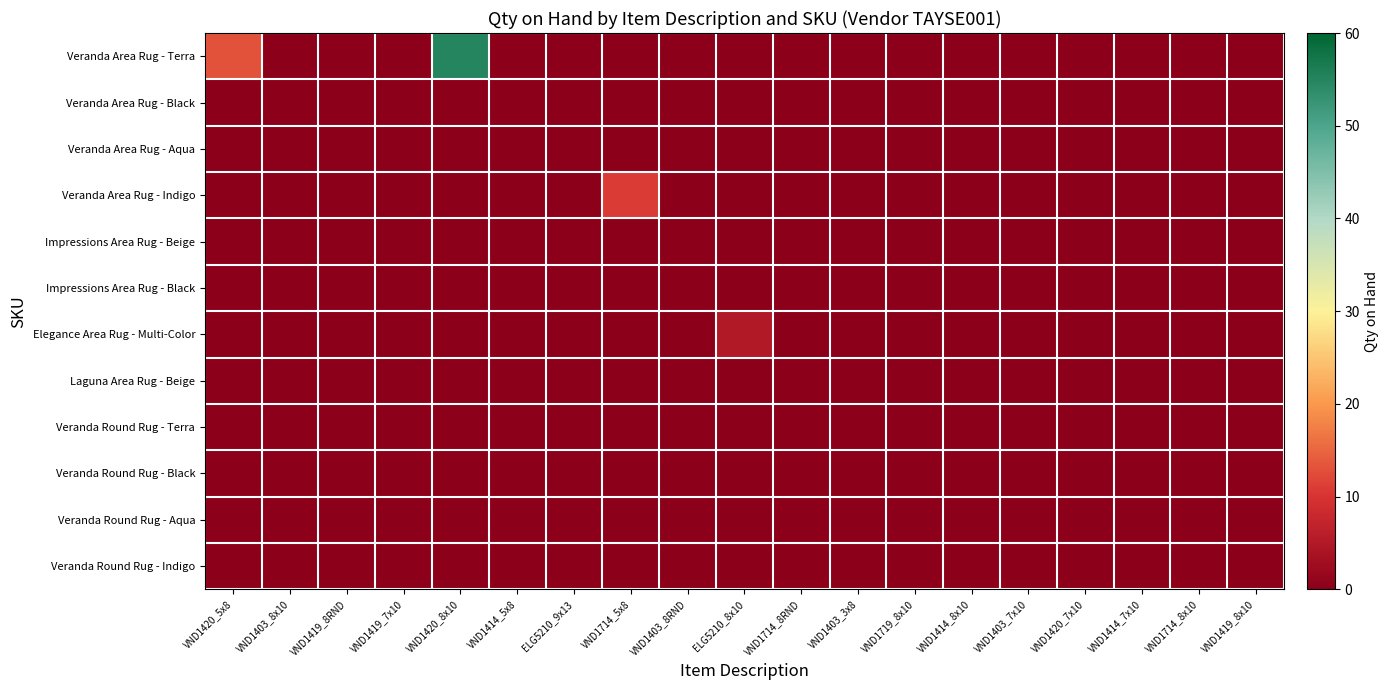

Reading right to left, extract all data points from this chart.

Veranda Area Rug - Terra: VND1419_8x10=0	VND1714_8x10=0	VND1414_7x10=0	VND1420_7x10=0	VND1403_7x10=0	VND1414_8x10=0	VND1719_8x10=0	VND1403_3x8=0	VND1714_8RND=0	ELG5210_8x10=0	VND1403_8RND=0	VND1714_5x8=0	ELG5210_9x13=0	VND1414_5x8=0	VND1420_8x10=55	VND1419_7x10=0	VND1419_8RND=0	VND1403_8x10=0	VND1420_5x8=13
Veranda Area Rug - Black: VND1419_8x10=0	VND1714_8x10=0	VND1414_7x10=0	VND1420_7x10=0	VND1403_7x10=0	VND1414_8x10=0	VND1719_8x10=0	VND1403_3x8=0	VND1714_8RND=0	ELG5210_8x10=0	VND1403_8RND=0	VND1714_5x8=0	ELG5210_9x13=0	VND1414_5x8=0	VND1420_8x10=0	VND1419_7x10=0	VND1419_8RND=0	VND1403_8x10=0	VND1420_5x8=0
Veranda Area Rug - Aqua: VND1419_8x10=0	VND1714_8x10=0	VND1414_7x10=0	VND1420_7x10=0	VND1403_7x10=0	VND1414_8x10=0	VND1719_8x10=0	VND1403_3x8=0	VND1714_8RND=0	ELG5210_8x10=0	VND1403_8RND=0	VND1714_5x8=0	ELG5210_9x13=0	VND1414_5x8=0	VND1420_8x10=0	VND1419_7x10=0	VND1419_8RND=0	VND1403_8x10=0	VND1420_5x8=0
Veranda Area Rug - Indigo: VND1419_8x10=0	VND1714_8x10=0	VND1414_7x10=0	VND1420_7x10=0	VND1403_7x10=0	VND1414_8x10=0	VND1719_8x10=0	VND1403_3x8=0	VND1714_8RND=0	ELG5210_8x10=0	VND1403_8RND=0	VND1714_5x8=11	ELG5210_9x13=0	VND1414_5x8=0	VND1420_8x10=0	VND1419_7x10=0	VND1419_8RND=0	VND1403_8x10=0	VND1420_5x8=0
Impressions Area Rug - Beige: VND1419_8x10=0	VND1714_8x10=0	VND1414_7x10=0	VND1420_7x10=0	VND1403_7x10=0	VND1414_8x10=0	VND1719_8x10=0	VND1403_3x8=0	VND1714_8RND=0	ELG5210_8x10=0	VND1403_8RND=0	VND1714_5x8=0	ELG5210_9x13=0	VND1414_5x8=0	VND1420_8x10=0	VND1419_7x10=0	VND1419_8RND=0	VND1403_8x10=0	VND1420_5x8=0
Impressions Area Rug - Black: VND1419_8x10=0	VND1714_8x10=0	VND1414_7x10=0	VND1420_7x10=0	VND1403_7x10=0	VND1414_8x10=0	VND1719_8x10=0	VND1403_3x8=0	VND1714_8RND=0	ELG5210_8x10=0	VND1403_8RND=0	VND1714_5x8=0	ELG5210_9x13=0	VND1414_5x8=0	VND1420_8x10=0	VND1419_7x10=0	VND1419_8RND=0	VND1403_8x10=0	VND1420_5x8=0
Elegance Area Rug - Multi-Color: VND1419_8x10=0	VND1714_8x10=0	VND1414_7x10=0	VND1420_7x10=0	VND1403_7x10=0	VND1414_8x10=0	VND1719_8x10=0	VND1403_3x8=0	VND1714_8RND=0	ELG5210_8x10=5	VND1403_8RND=0	VND1714_5x8=0	ELG5210_9x13=0	VND1414_5x8=0	VND1420_8x10=0	VND1419_7x10=0	VND1419_8RND=0	VND1403_8x10=0	VND1420_5x8=0
Laguna Area Rug - Beige: VND1419_8x10=0	VND1714_8x10=0	VND1414_7x10=0	VND1420_7x10=0	VND1403_7x10=0	VND1414_8x10=0	VND1719_8x10=0	VND1403_3x8=0	VND1714_8RND=0	ELG5210_8x10=0	VND1403_8RND=0	VND1714_5x8=0	ELG5210_9x13=0	VND1414_5x8=0	VND1420_8x10=0	VND1419_7x10=0	VND1419_8RND=0	VND1403_8x10=0	VND1420_5x8=0
Veranda Round Rug - Terra: VND1419_8x10=0	VND1714_8x10=0	VND1414_7x10=0	VND1420_7x10=0	VND1403_7x10=0	VND1414_8x10=0	VND1719_8x10=0	VND1403_3x8=0	VND1714_8RND=0	ELG5210_8x10=0	VND1403_8RND=0	VND1714_5x8=0	ELG5210_9x13=0	VND1414_5x8=0	VND1420_8x10=0	VND1419_7x10=0	VND1419_8RND=0	VND1403_8x10=0	VND1420_5x8=0
Veranda Round Rug - Black: VND1419_8x10=0	VND1714_8x10=0	VND1414_7x10=0	VND1420_7x10=0	VND1403_7x10=0	VND1414_8x10=0	VND1719_8x10=0	VND1403_3x8=0	VND1714_8RND=0	ELG5210_8x10=0	VND1403_8RND=0	VND1714_5x8=0	ELG5210_9x13=0	VND1414_5x8=0	VND1420_8x10=0	VND1419_7x10=0	VND1419_8RND=0	VND1403_8x10=0	VND1420_5x8=0
Veranda Round Rug - Aqua: VND1419_8x10=0	VND1714_8x10=0	VND1414_7x10=0	VND1420_7x10=0	VND1403_7x10=0	VND1414_8x10=0	VND1719_8x10=0	VND1403_3x8=0	VND1714_8RND=0	ELG5210_8x10=0	VND1403_8RND=0	VND1714_5x8=0	ELG5210_9x13=0	VND1414_5x8=0	VND1420_8x10=0	VND1419_7x10=0	VND1419_8RND=0	VND1403_8x10=0	VND1420_5x8=0
Veranda Round Rug - Indigo: VND1419_8x10=0	VND1714_8x10=0	VND1414_7x10=0	VND1420_7x10=0	VND1403_7x10=0	VND1414_8x10=0	VND1719_8x10=0	VND1403_3x8=0	VND1714_8RND=0	ELG5210_8x10=0	VND1403_8RND=0	VND1714_5x8=0	ELG5210_9x13=0	VND1414_5x8=0	VND1420_8x10=0	VND1419_7x10=0	VND1419_8RND=0	VND1403_8x10=0	VND1420_5x8=0